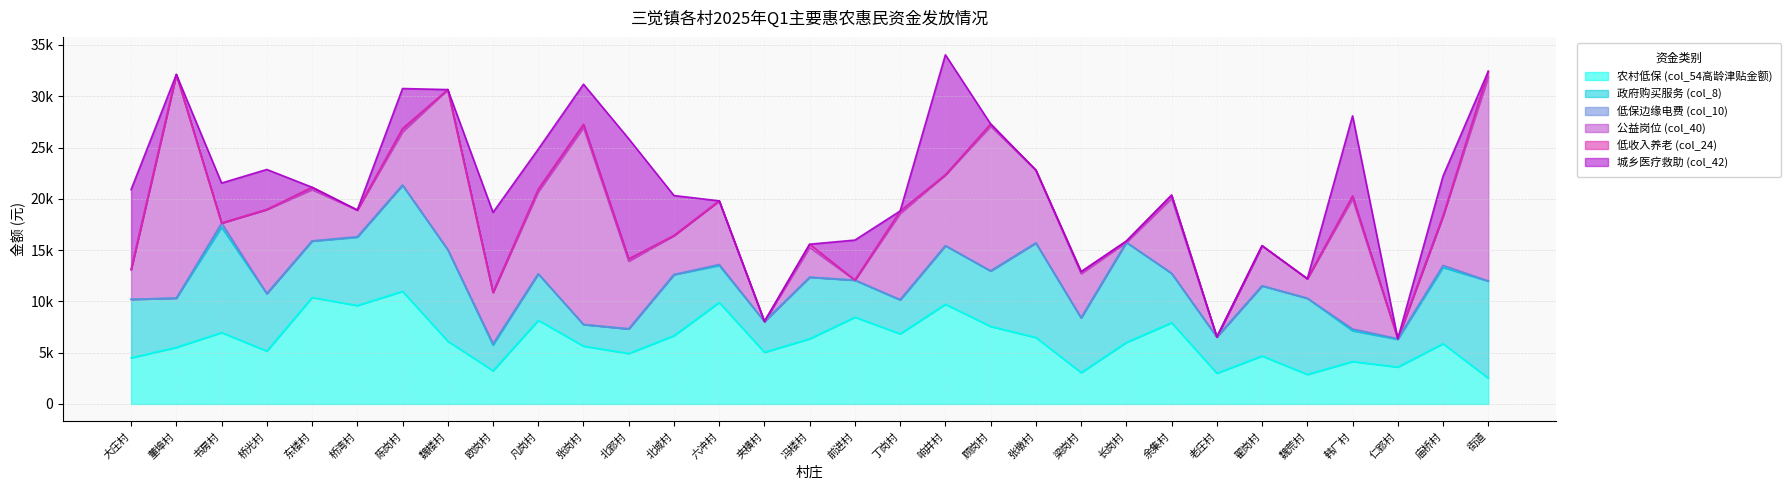

How many positive values does the 低保边缘电费 (col_10) series have?

17